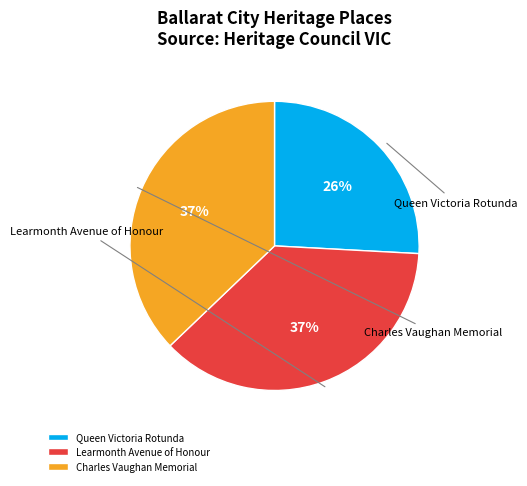

Which has a higher value, Charles Vaughan Memorial or Queen Victoria Rotunda?

Charles Vaughan Memorial